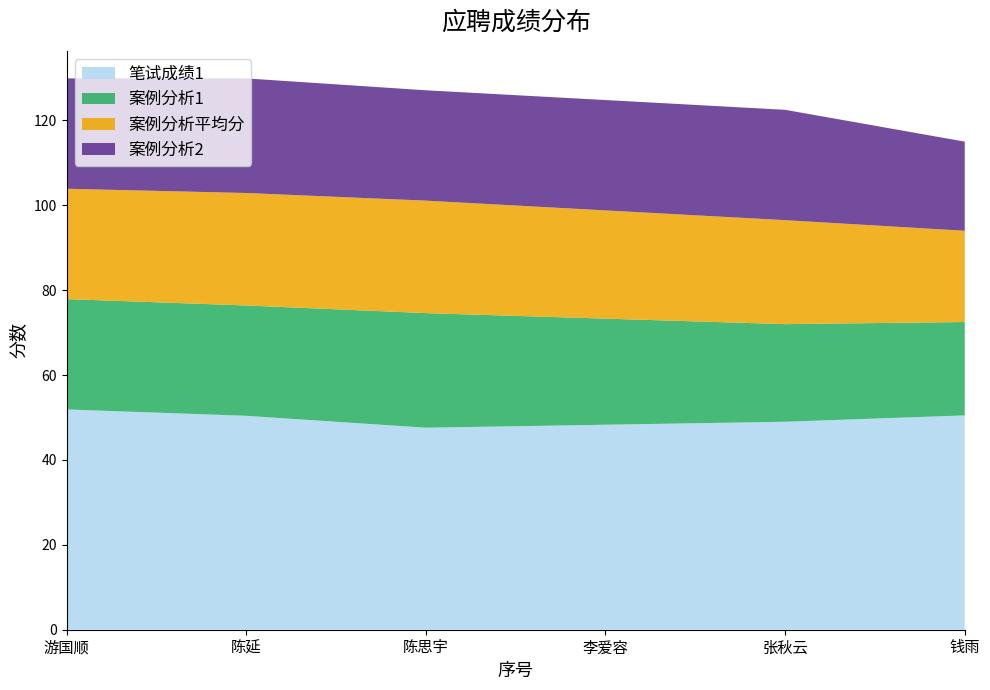

Reading right to left, what are all the values shown in this chart?

笔试成绩1: 钱雨=50.5	张秋云=49.0	李爱容=48.3	陈思宇=47.6	陈延=50.4	游国顺=51.9
案例分析1: 钱雨=22.0	张秋云=23.0	李爱容=25.0	陈思宇=27.0	陈延=26.0	游国顺=26.0
案例分析平均分: 钱雨=21.5	张秋云=24.5	李爱容=25.5	陈思宇=26.5	陈延=26.5	游国顺=26.0
案例分析2: 钱雨=21.0	张秋云=26.0	李爱容=26.0	陈思宇=26.0	陈延=27.0	游国顺=26.0